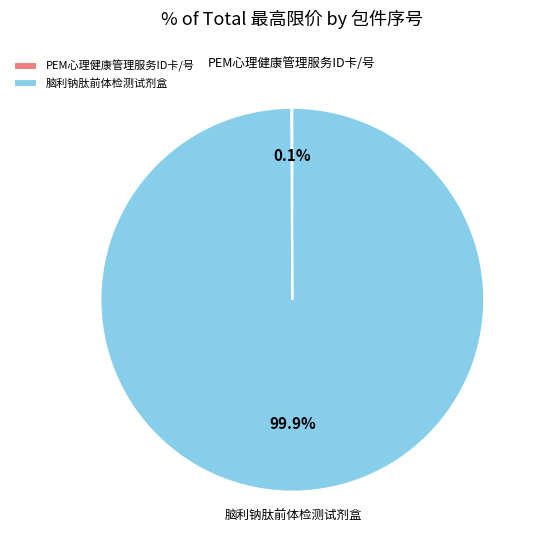

Is 脑利钠肽前体检测试剂盒 the majority of the pie?

Yes